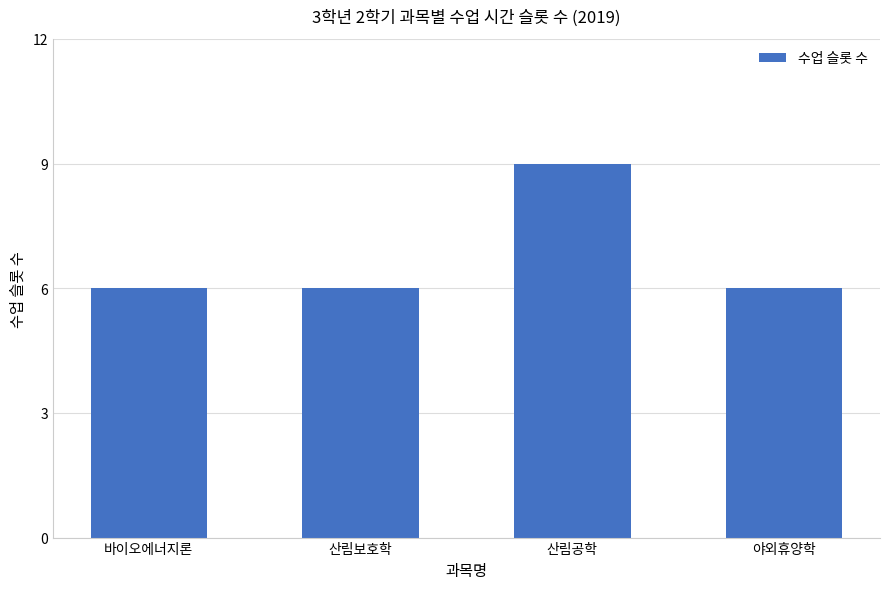

Reading left to right, transcribe all the data shown in this chart.

6	6	9	6